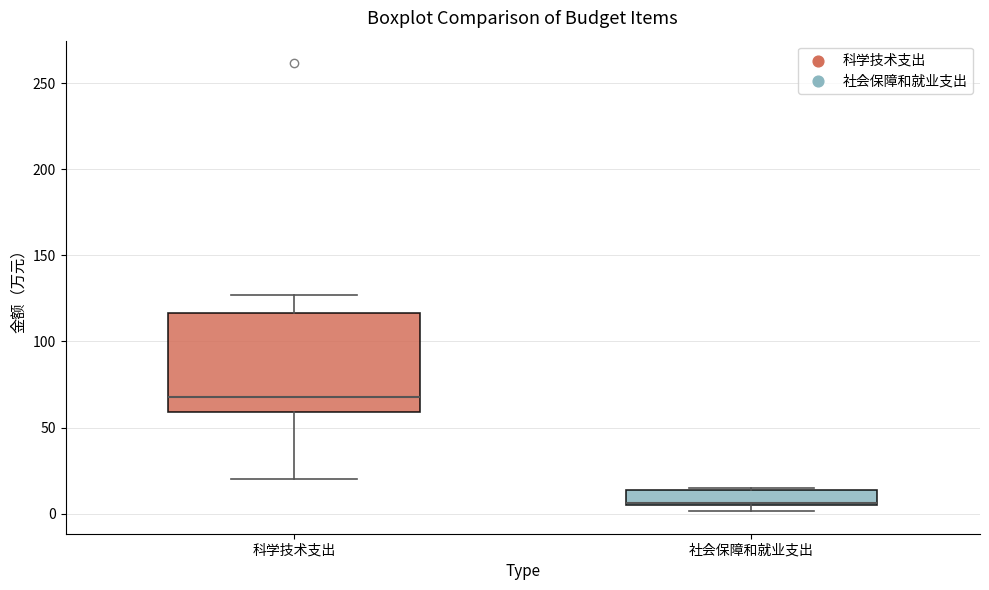

Reading left to right, read every box against the y-axis: the position of its median line, the range the box covers, and the ends of its whiskers. The values are not printed on the chart, so give them approximately, as read against the axis.

科学技术支出: median 70, box 60 to 115, whiskers 20 to 125
社会保障和就业支出: median 5, box 5 to 15, whiskers 0 to 15